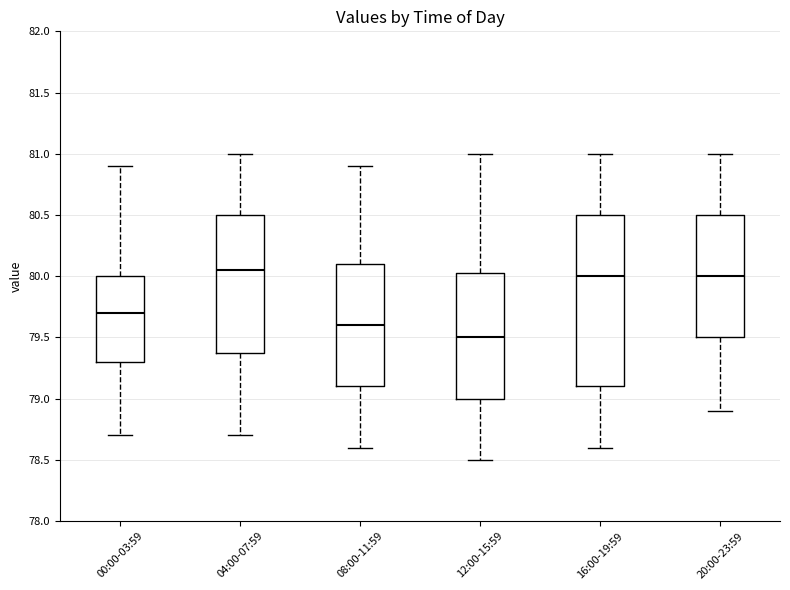

Which box is the tallest, from its lower edge to its upper edge?

16:00-19:59